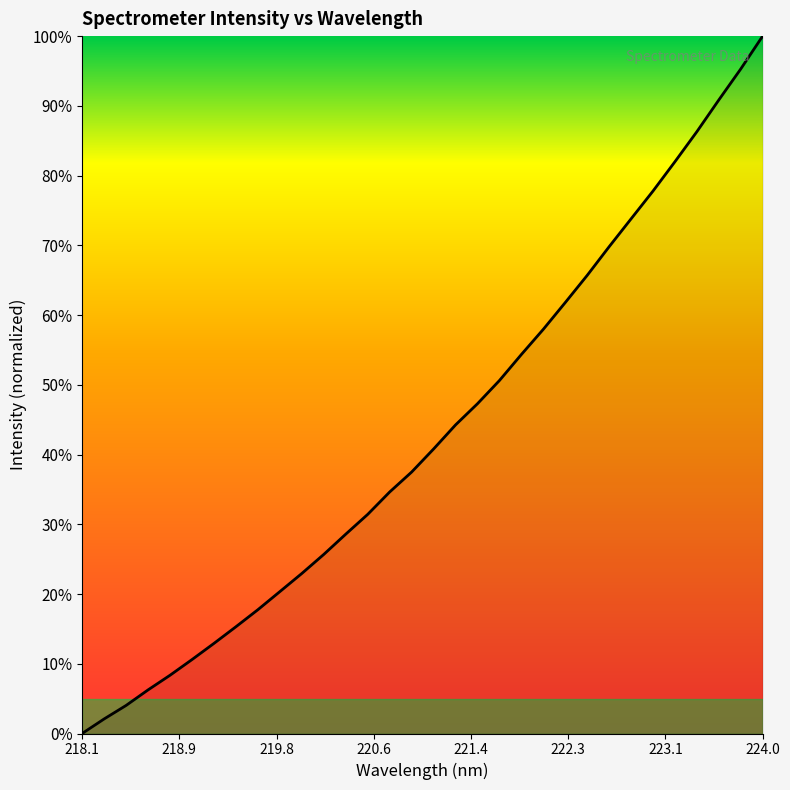

What is the difference between the maximum and minimum values?

100.0